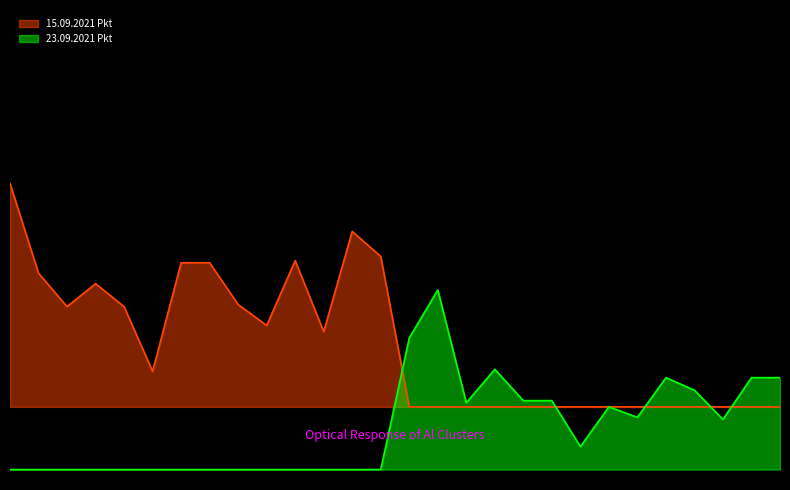

Reading right to left, what are all the values shown in this chart?

15.09.2021 Pkt: 28=30	27=30	26=30	25=30	24=30	23=30	22=30	21=30	20=30	19=30	18=30	17=30	16=30	15=30	14=102	13=114	12=66	11=100	10=69	9=79	8=99	7=99	6=47	5=78	4=89	3=78	2=94	1=137
23.09.2021 Pkt: 28=44	27=44	26=24	25=38	24=44	23=25	22=30	21=11	20=33	19=33	18=48	17=32	16=86	15=63	14=0	13=0	12=0	11=0	10=0	9=0	8=0	7=0	6=0	5=0	4=0	3=0	2=0	1=0